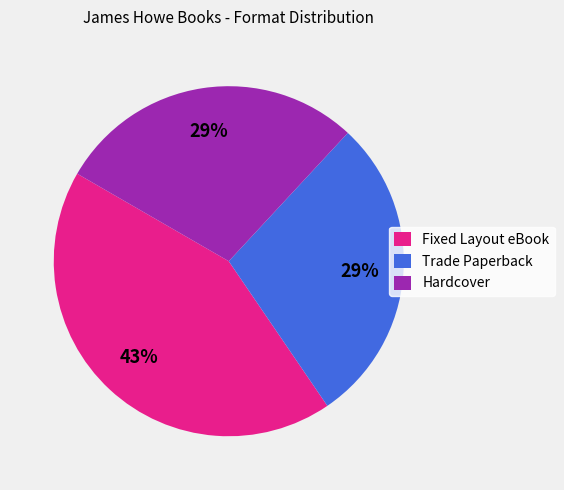

How many segments does this pie chart have?

3